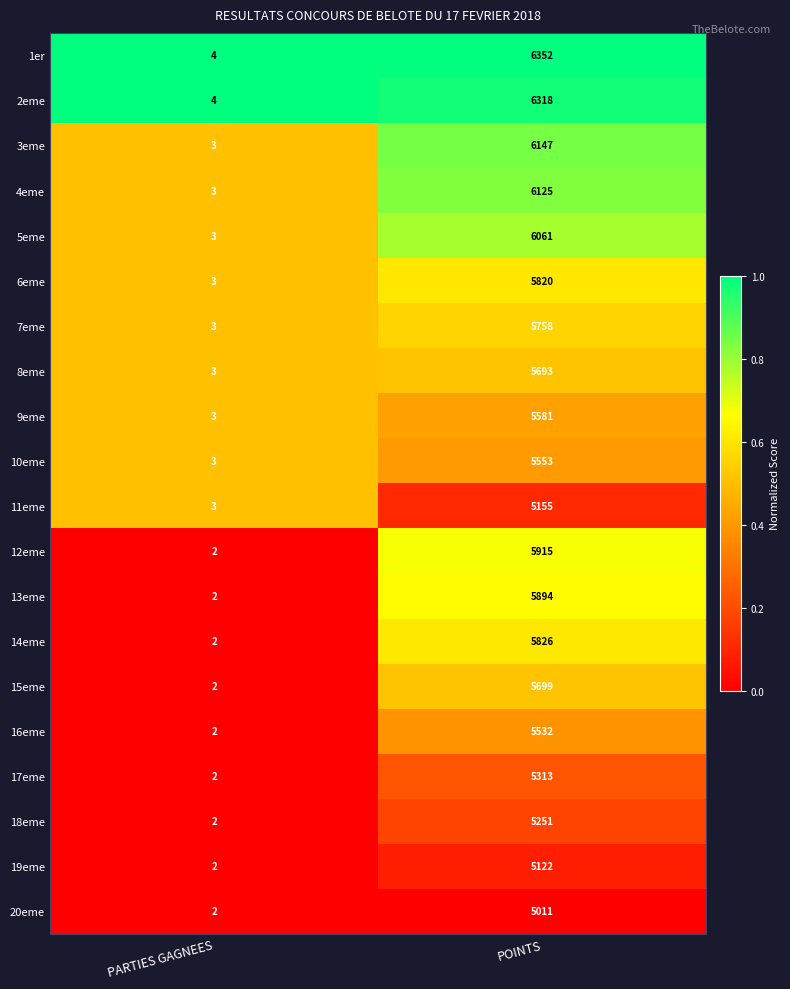

What is the average value of the 8eme series?

2848